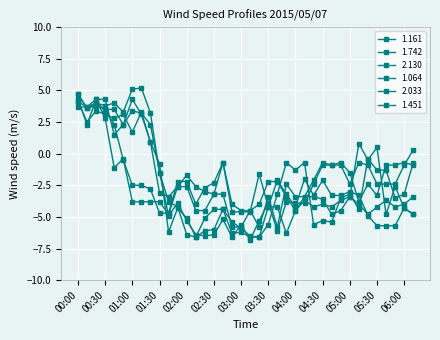

How many data points does each series have?

38